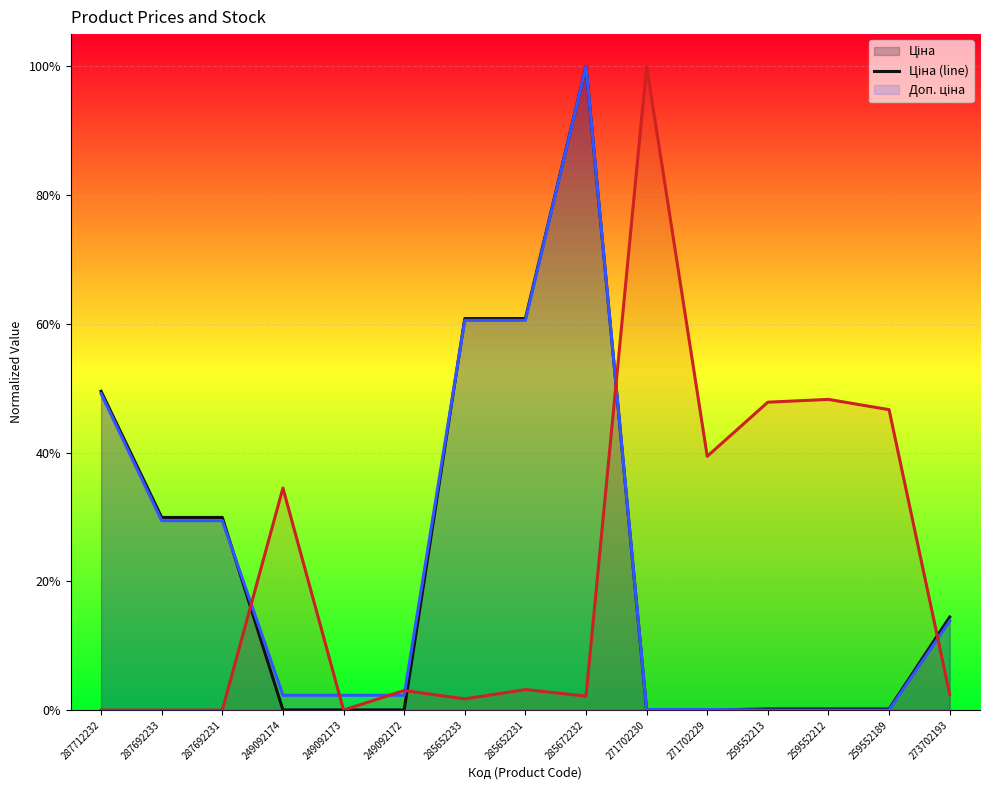

In Залишок (line), how many points are higher than both neighbors (excluding endpoints)?

5